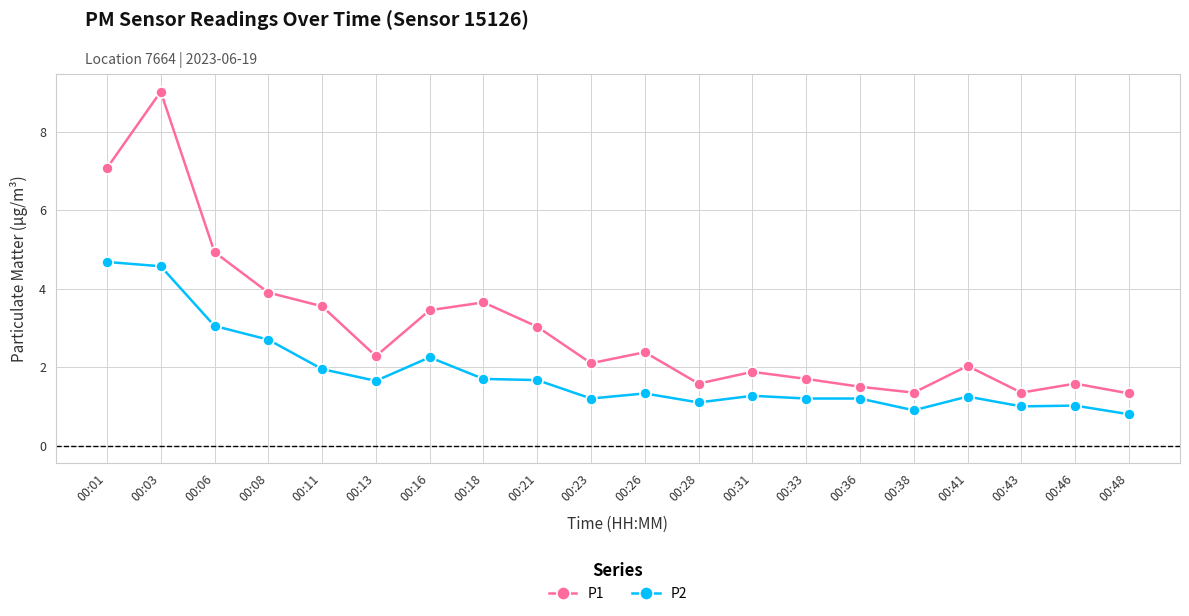

What is the sum of the P2 values at 00:36 and 00:03?

5.8